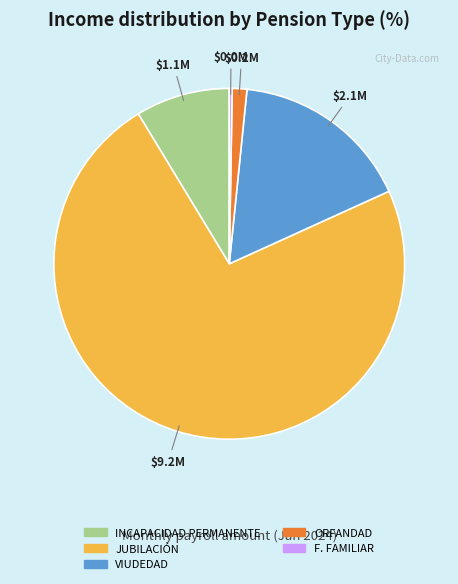

Which has a higher value, ORFANDAD or INCAPACIDAD PERMANENTE?

INCAPACIDAD PERMANENTE